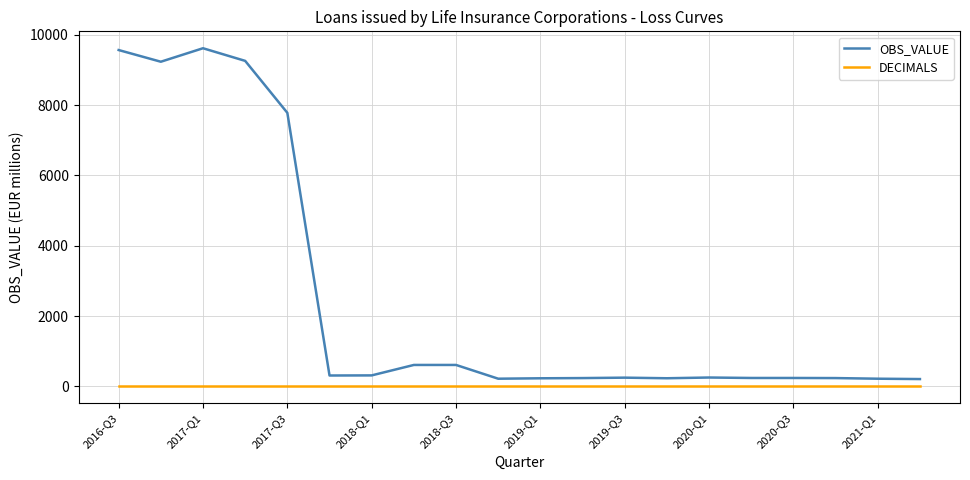

Which series has the largest range (max minus min)?

OBS_VALUE